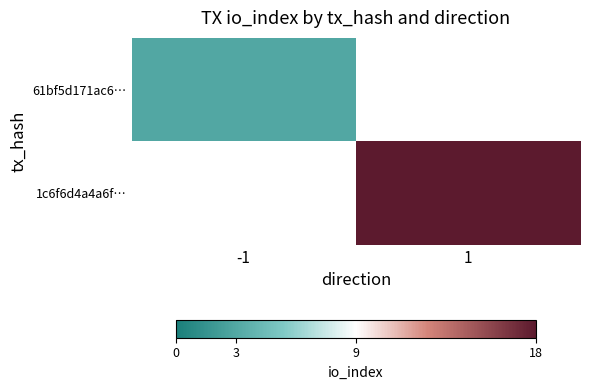

At which label is 61bf5d171ac6… closest to 3?

-1